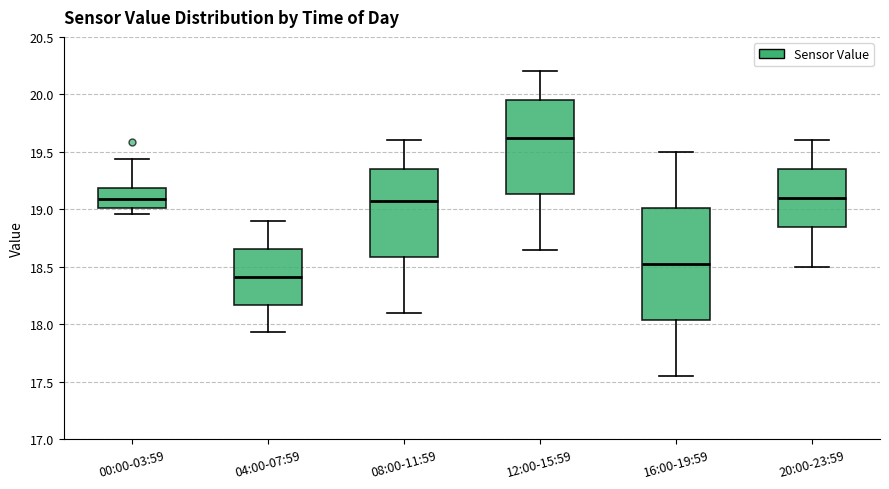

Reading left to right, read every box against the y-axis: the position of its median line, the range the box covers, and the ends of its whiskers. The values are not printed on the chart, so give them approximately, as read against the axis.

00:00-03:59: median 19.10, box 19.00 to 19.20, whiskers 18.95 to 19.45
04:00-07:59: median 18.40, box 18.15 to 18.65, whiskers 17.95 to 18.90
08:00-11:59: median 19.10, box 18.60 to 19.35, whiskers 18.10 to 19.60
12:00-15:59: median 19.65, box 19.15 to 19.95, whiskers 18.65 to 20.20
16:00-19:59: median 18.55, box 18.05 to 19.00, whiskers 17.55 to 19.50
20:00-23:59: median 19.10, box 18.85 to 19.35, whiskers 18.50 to 19.60